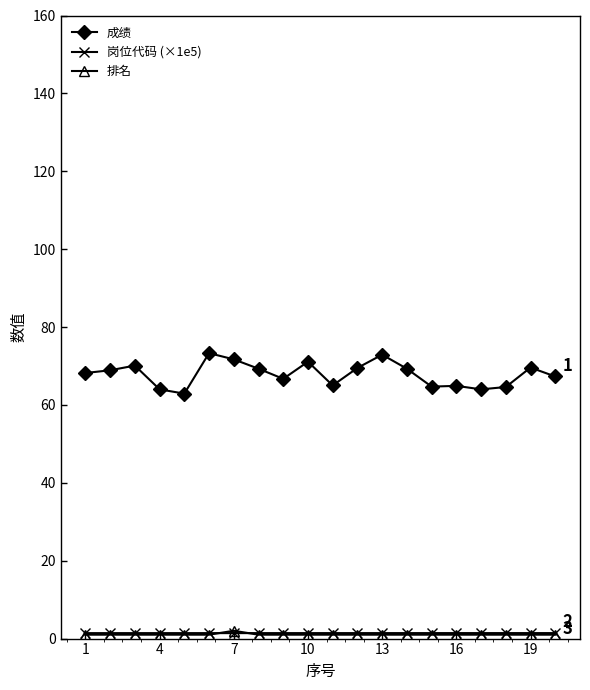

Which series has the largest total across all categories?

成绩